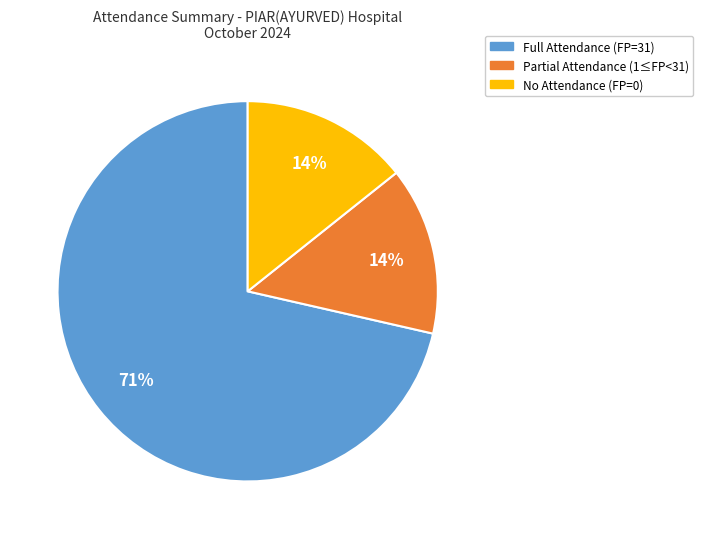

Does any single category account for the majority?

Yes